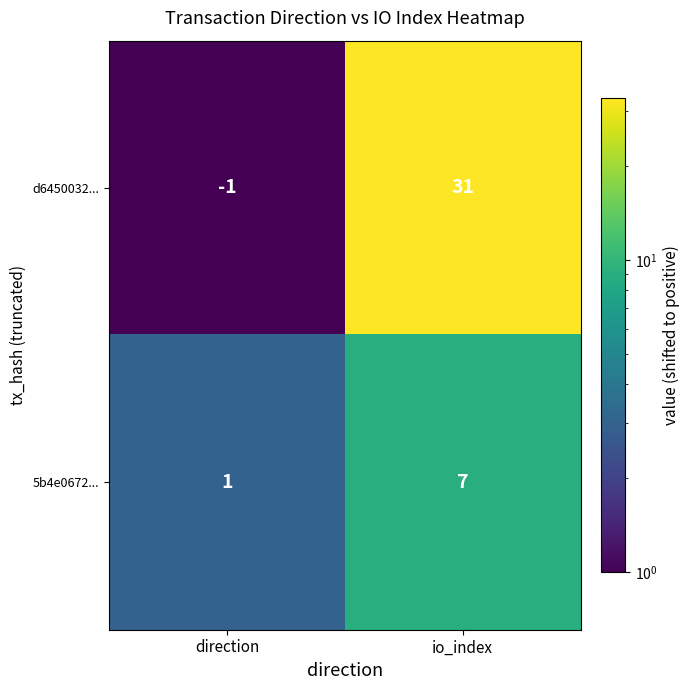

What is the highest value of the 5b4e0672... series?

7